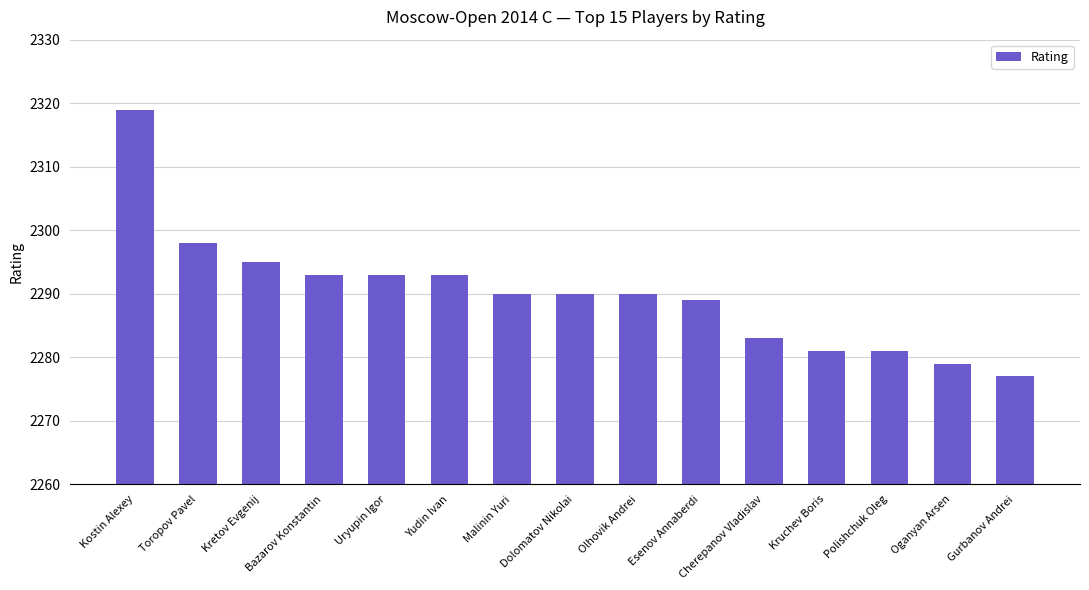

Where is the data nearest to the value 2298?

Toropov Pavel